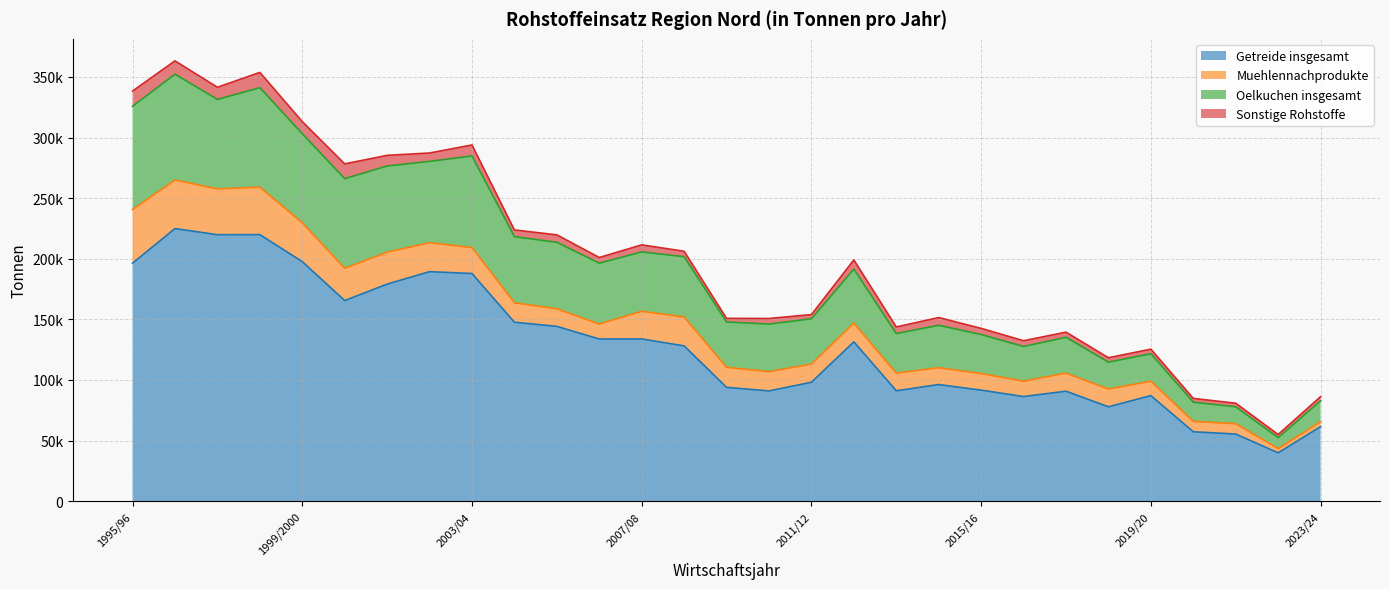

How many categories are shown in the chart?

29